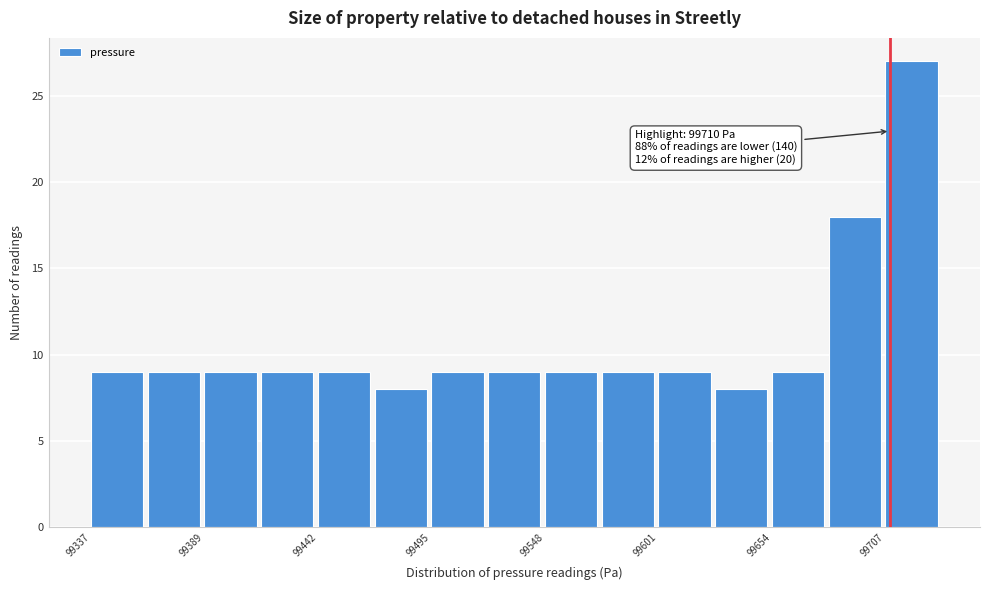

Read against the x-axis, roughly where is the centre of the tallest bar?

99720